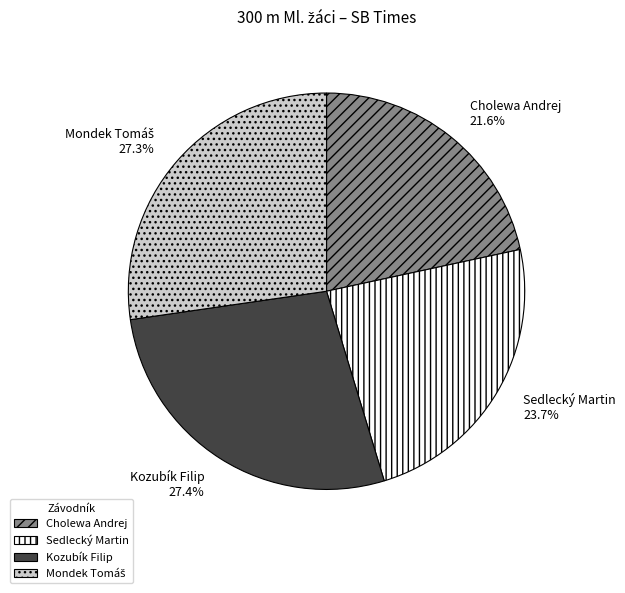

What percentage is the Kozubík Filip slice, to the nearest percent?

27%